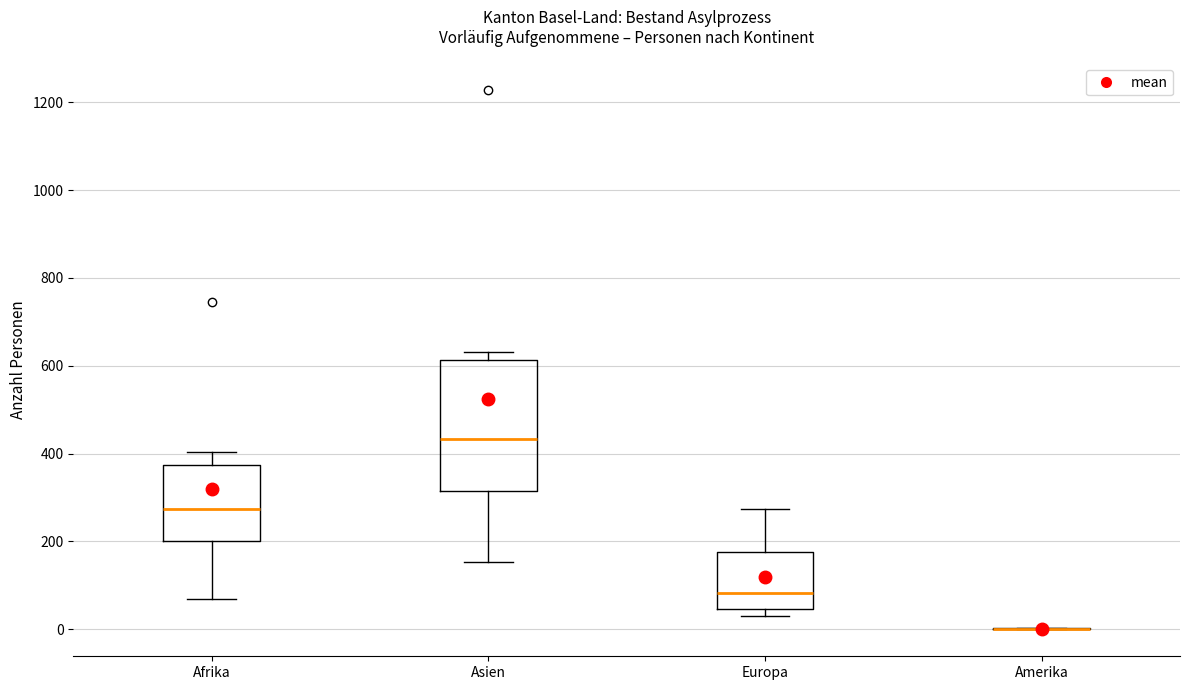

Reading left to right, transcribe this box plot: for each box, give where its median line is, the range the box spans, and where its two whiskers end, as read against the y-axis. The values are not printed on the chart, so give them approximately, as read against the axis.

Afrika: median 280, box 200 to 380, whiskers 80 to 400
Asien: median 440, box 320 to 620, whiskers 160 to 640
Europa: median 80, box 40 to 180, whiskers 40 (just below the box's lower edge) to 280
Amerika: box collapsed to a line at 0, whiskers 0 to 0